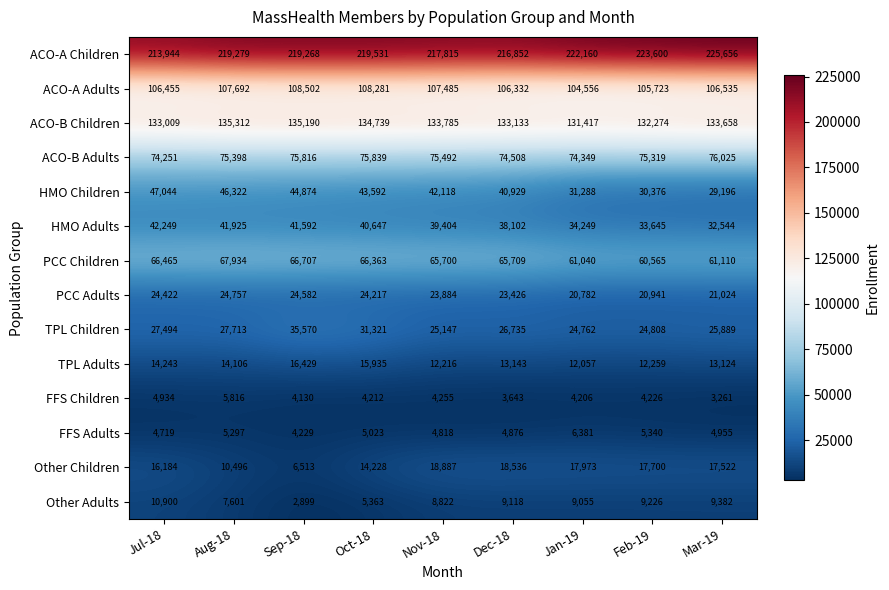

How many distinct data groups are displayed?

14